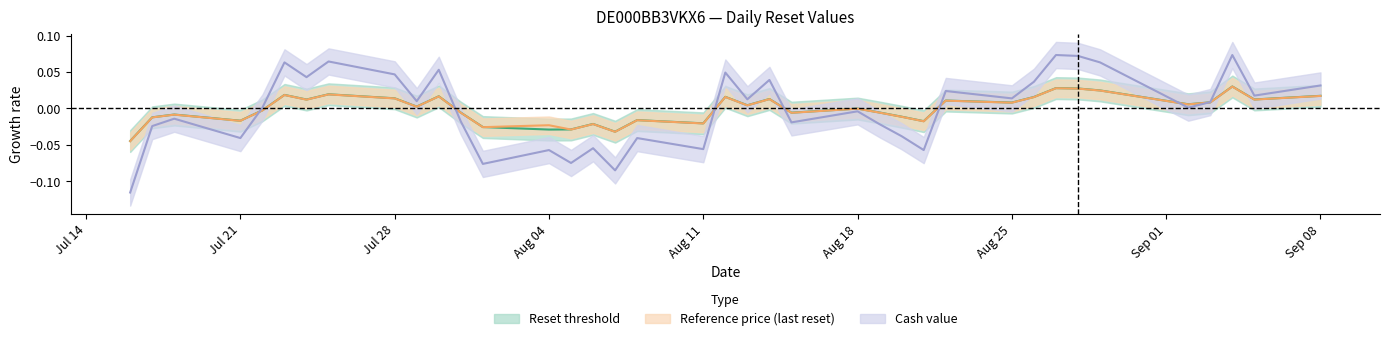

True or false: Reset threshold has a value of -0.0 at 2025-08-01.

False